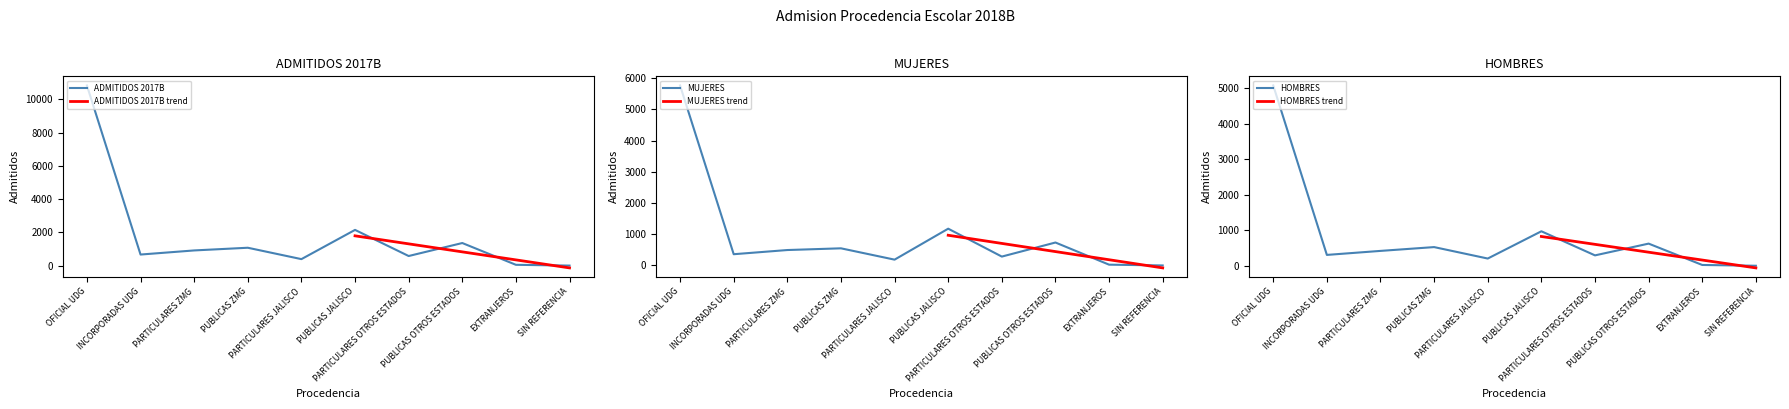

How many data points does each series have?

10